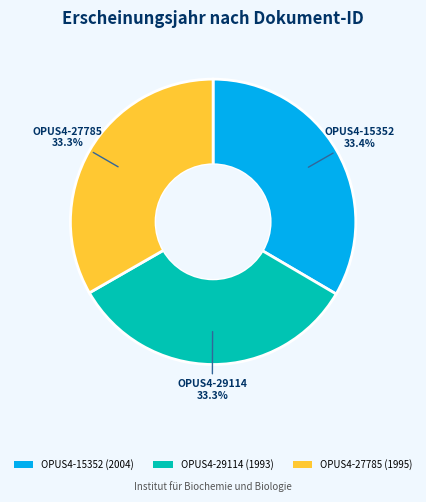

Is there a majority slice in this chart?

No